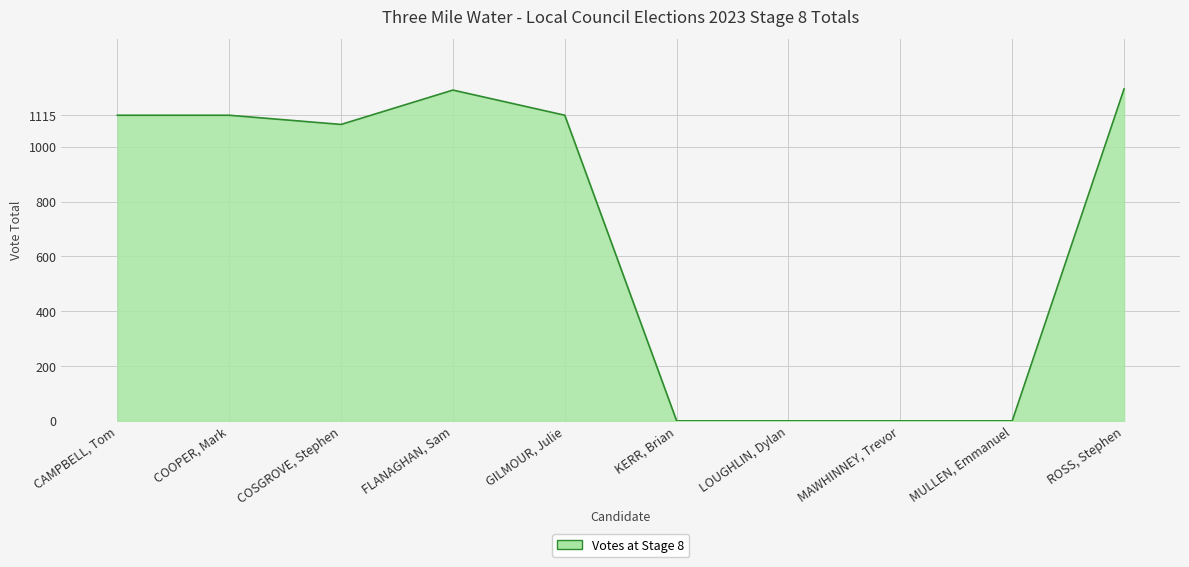

Where is the data nearest to the value 605?

COSGROVE, Stephen